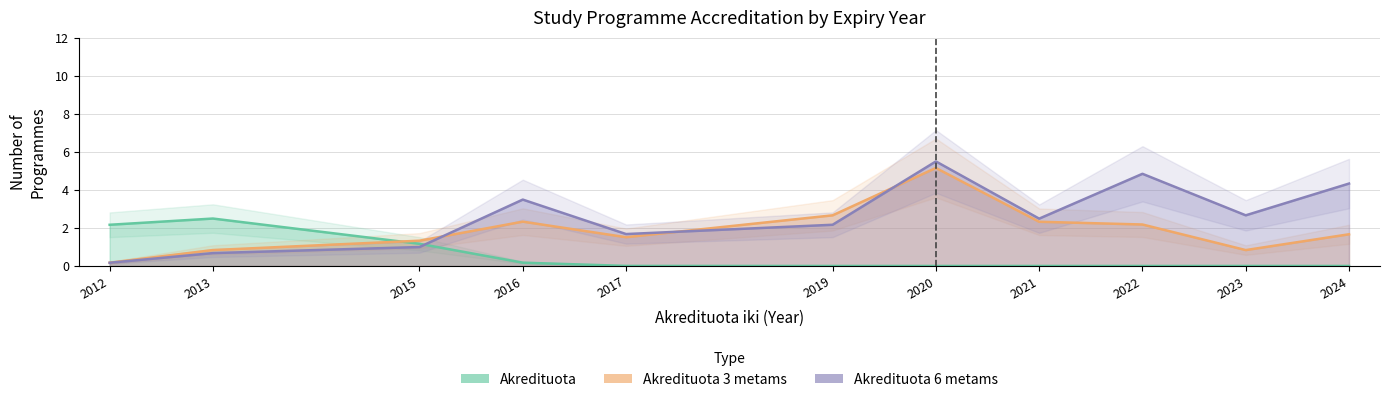

The value of Akredituota 3 metams at 2022 is 1. True or false?

False